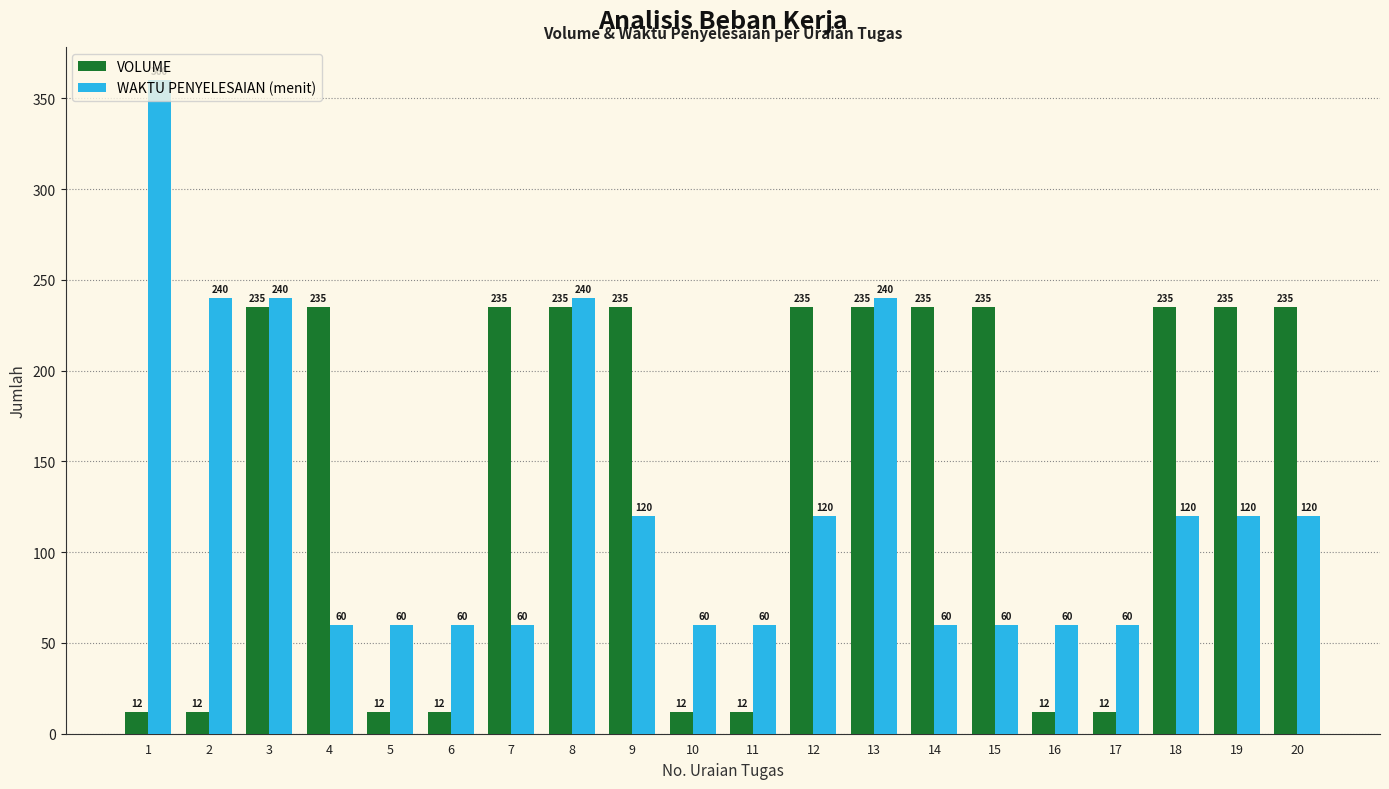

What is the spread (max minus min) of values at 11?

48